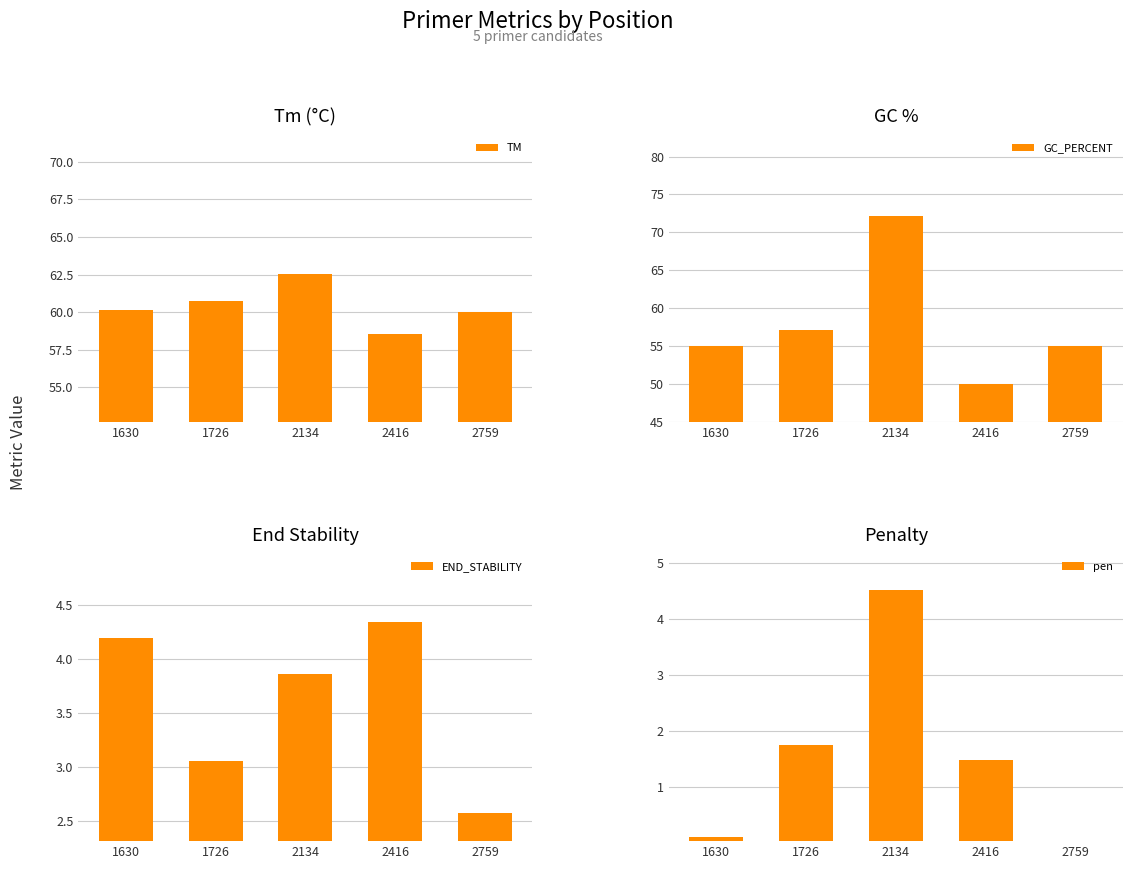

What is the sum of all END_STABILITY values?

18.0